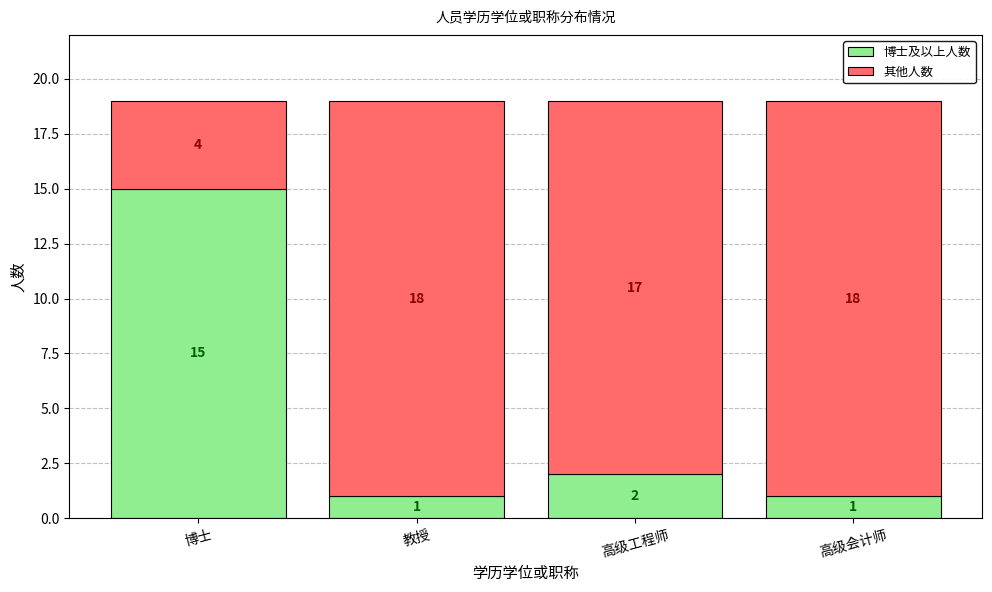

What are all the series names shown in the legend?

博士及以上人数, 其他人数